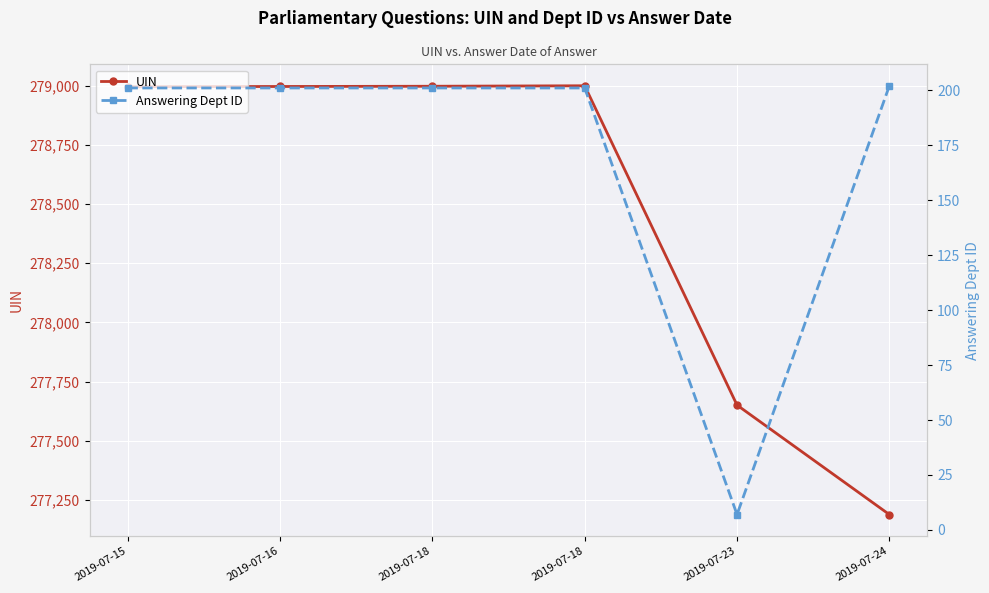

At which category is the sum across all series the highest?

2019-07-18